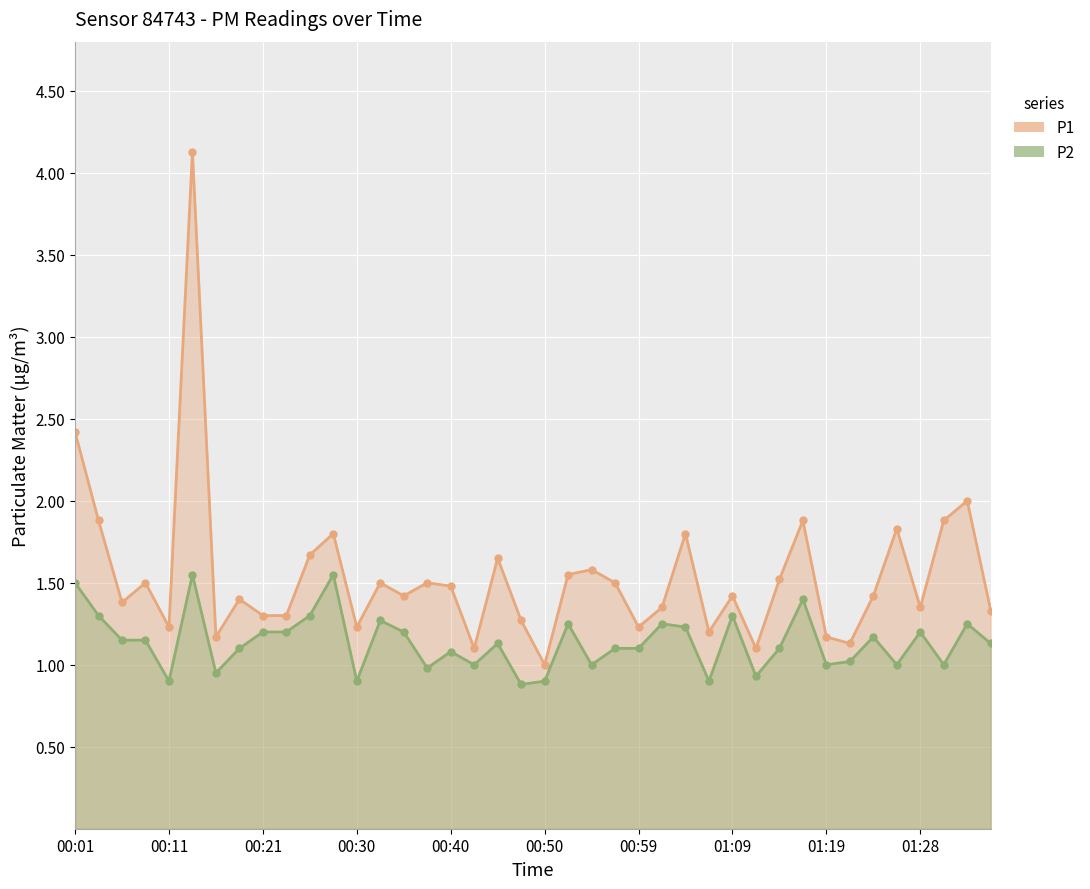

Where is the first local maximum for P2?

00:13